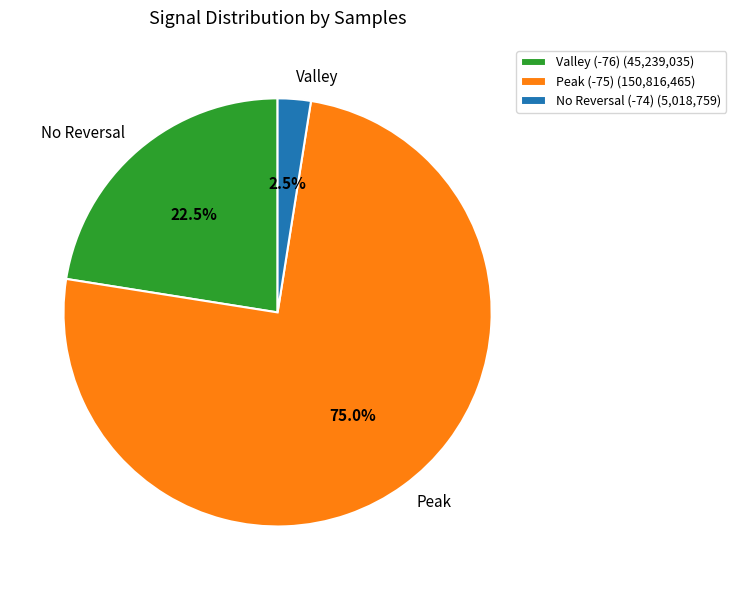

Is there a majority slice in this chart?

Yes